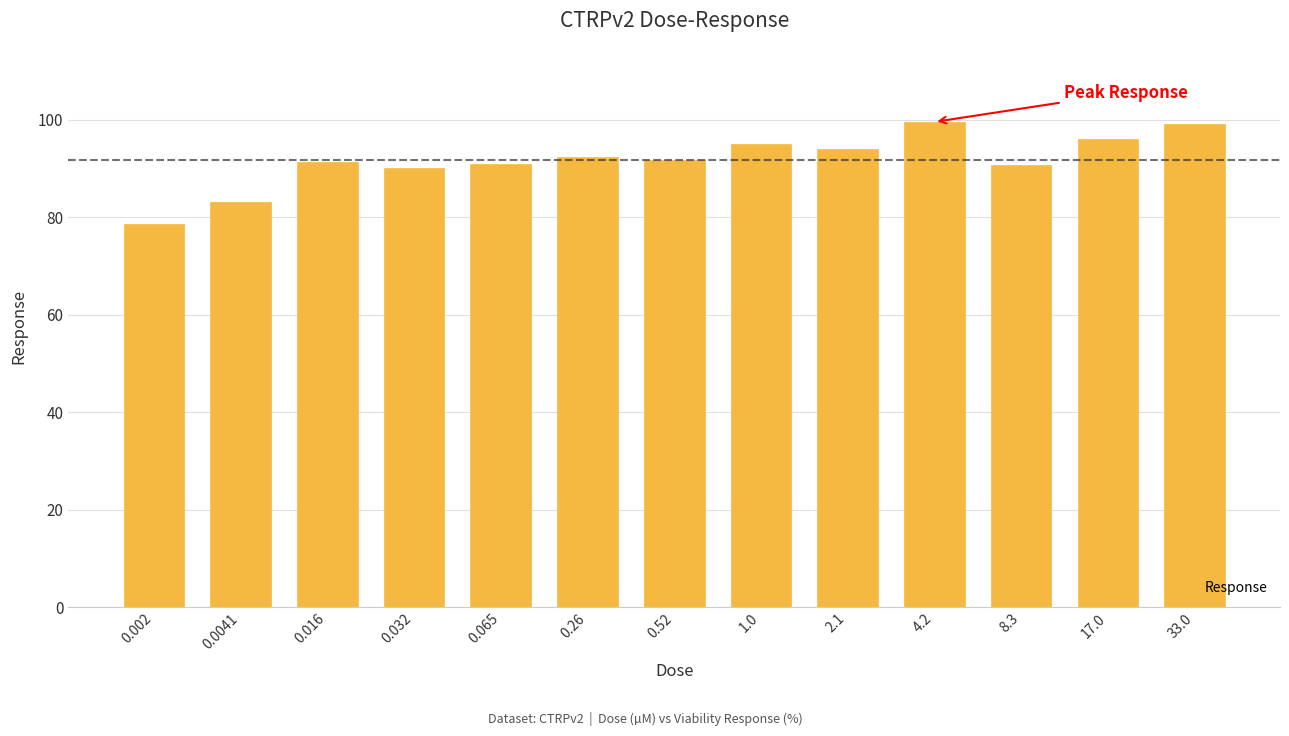

What is the average value?

91.7